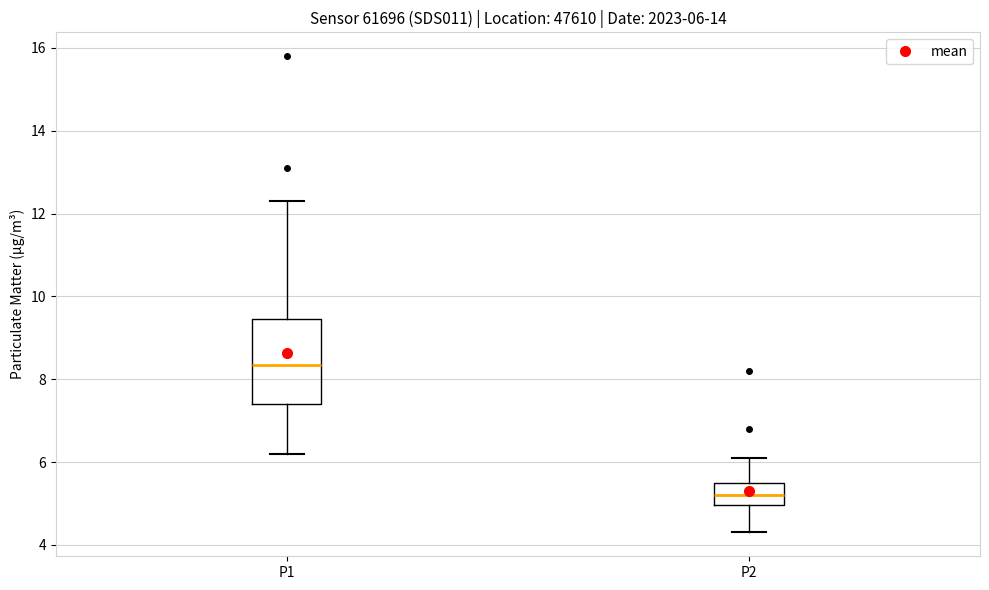

Which box's median line is the lowest?

P2